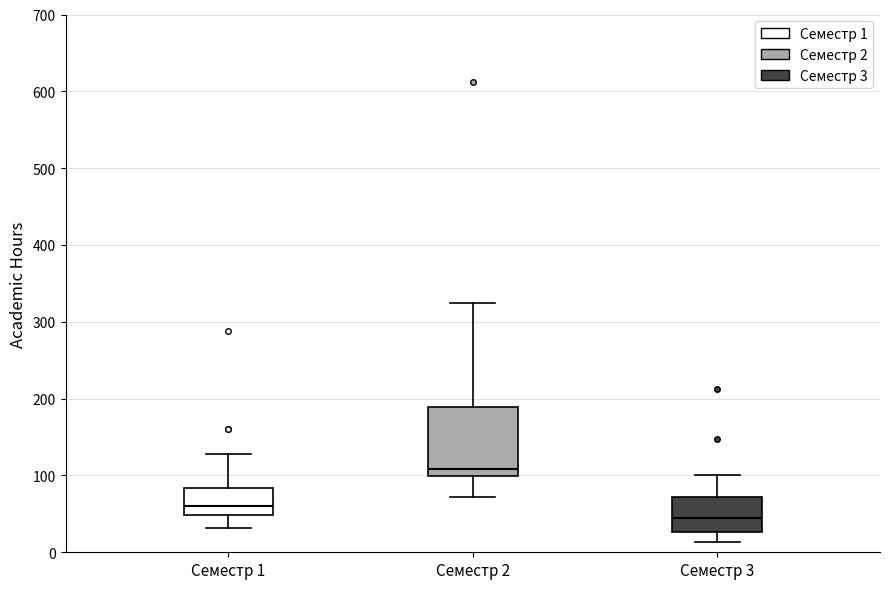

Which box is the tallest, from its lower edge to its upper edge?

Семестр 2